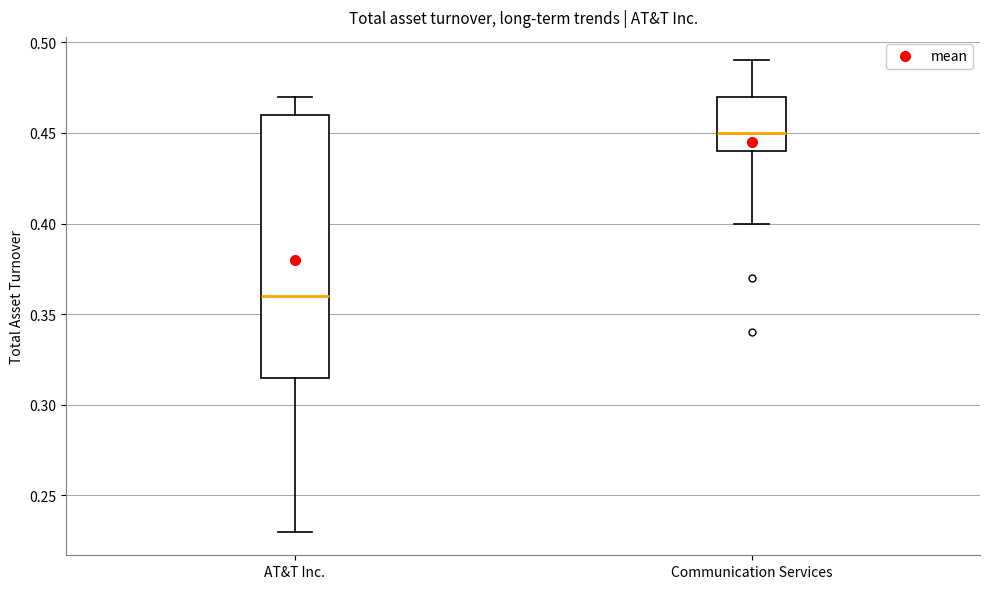

Which box is the tallest, from its lower edge to its upper edge?

AT&T Inc.